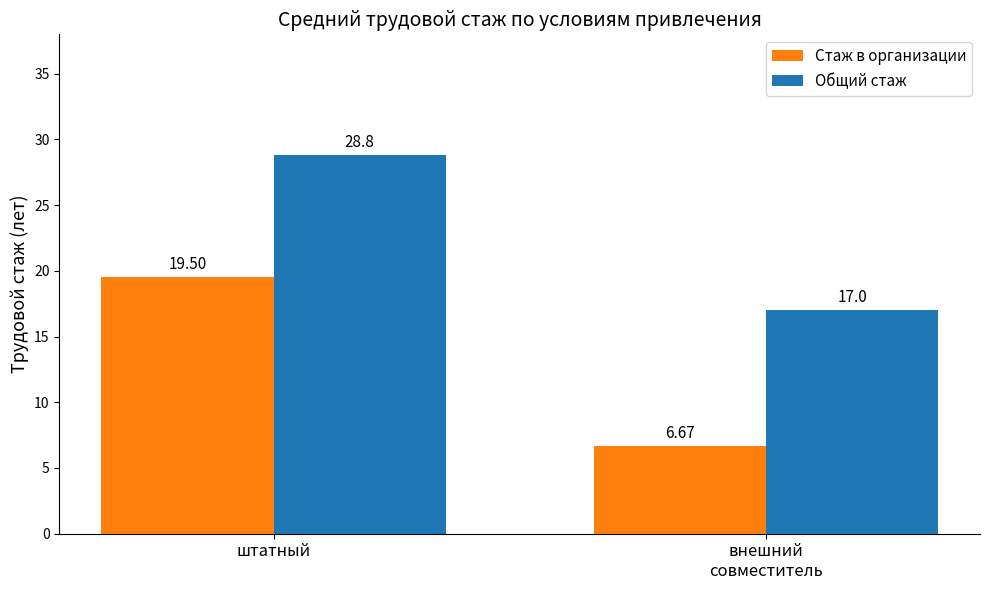

How many groups of bars are there?

2